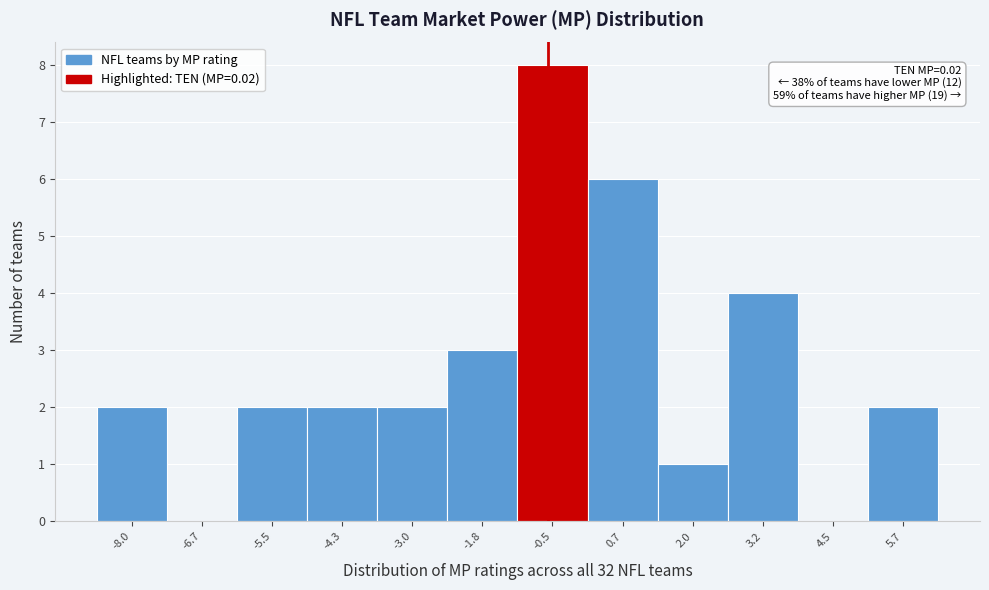

Reading left to right, transcribe all the data shown in this chart.

-8.0=2	-6.7=0	-5.5=2	-4.3=2	-3.0=2	-1.8=3	-0.5=8	0.7=6	2.0=1	3.2=4	4.5=0	5.7=2